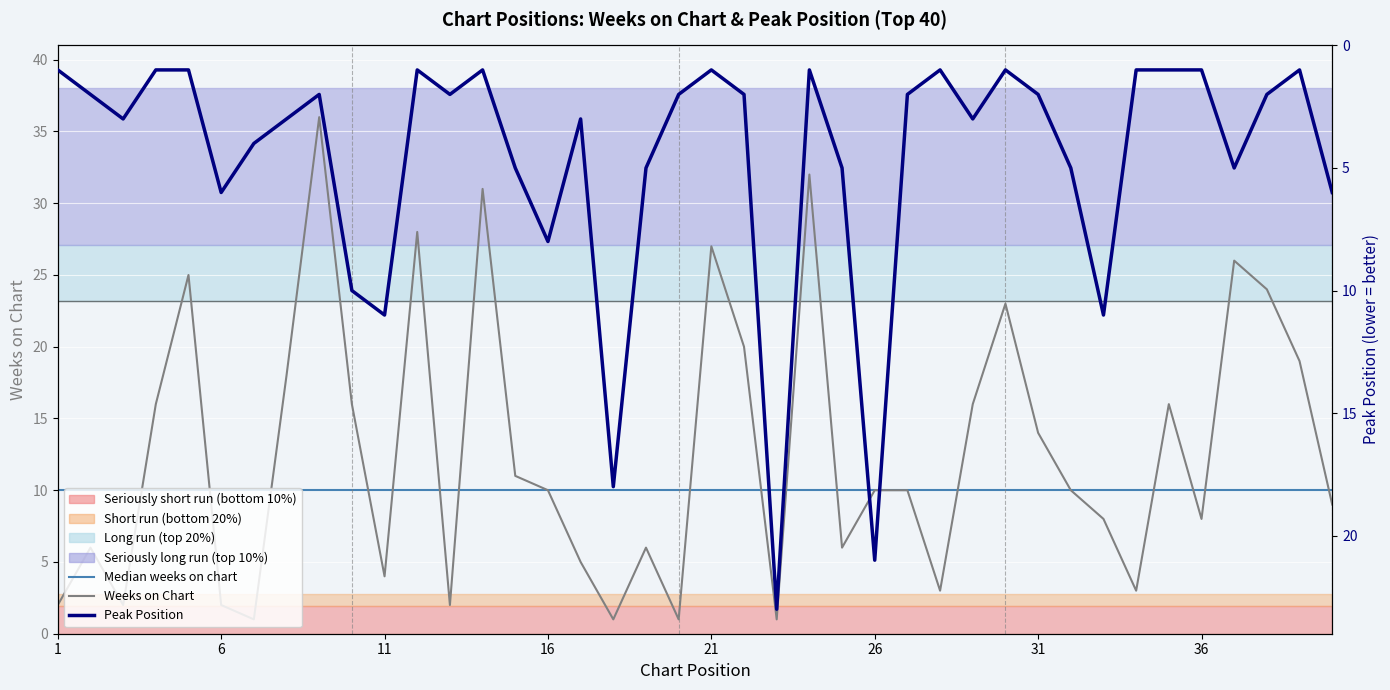

What is the total value across all series at 25?

11